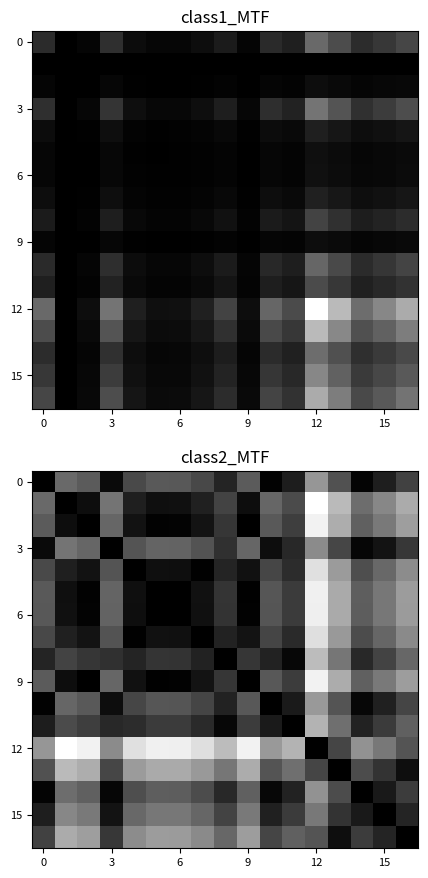

Which category has the highest value across all series?

12